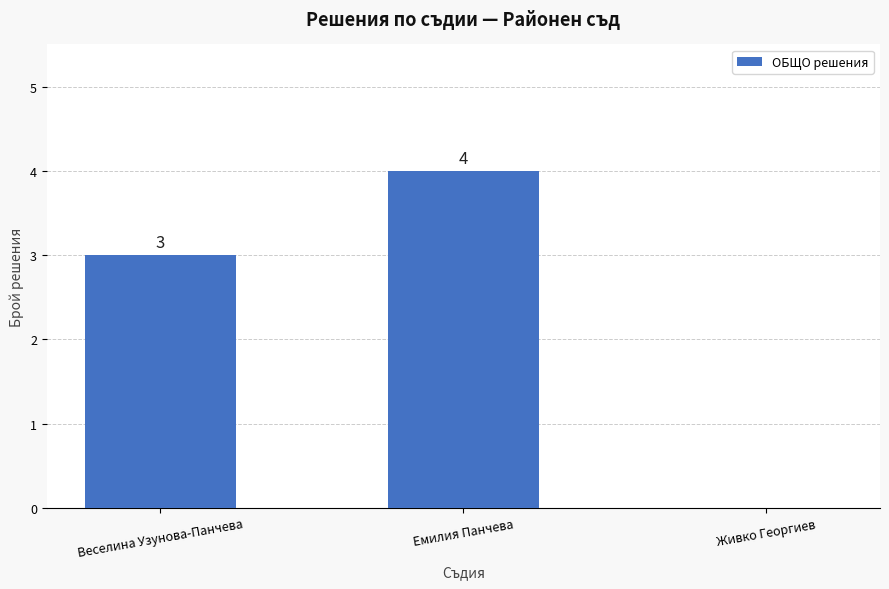

What is the approximate value at Веселина Узунова-Панчева?

3